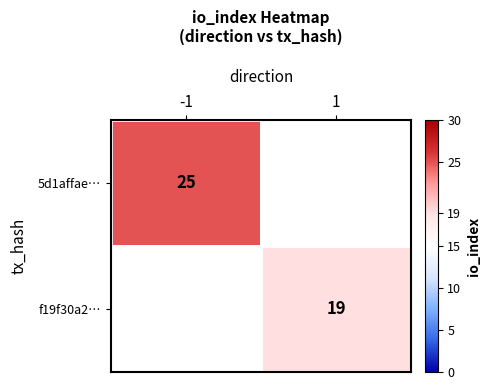

The value of 5d1affae… at -1 is 38. True or false?

False